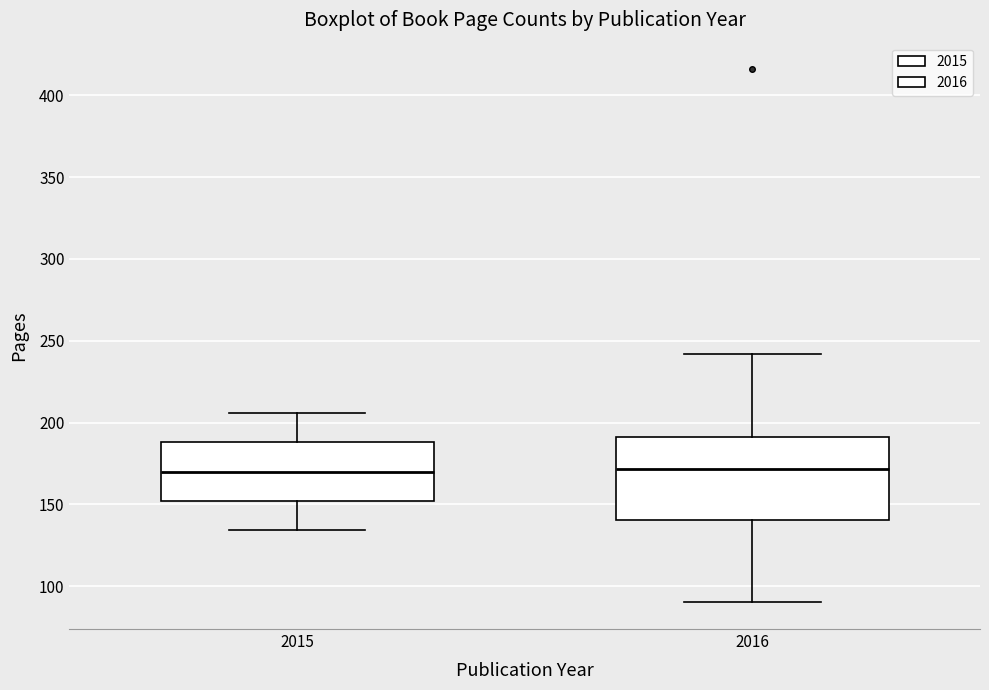

Which box is the tallest, from its lower edge to its upper edge?

2016